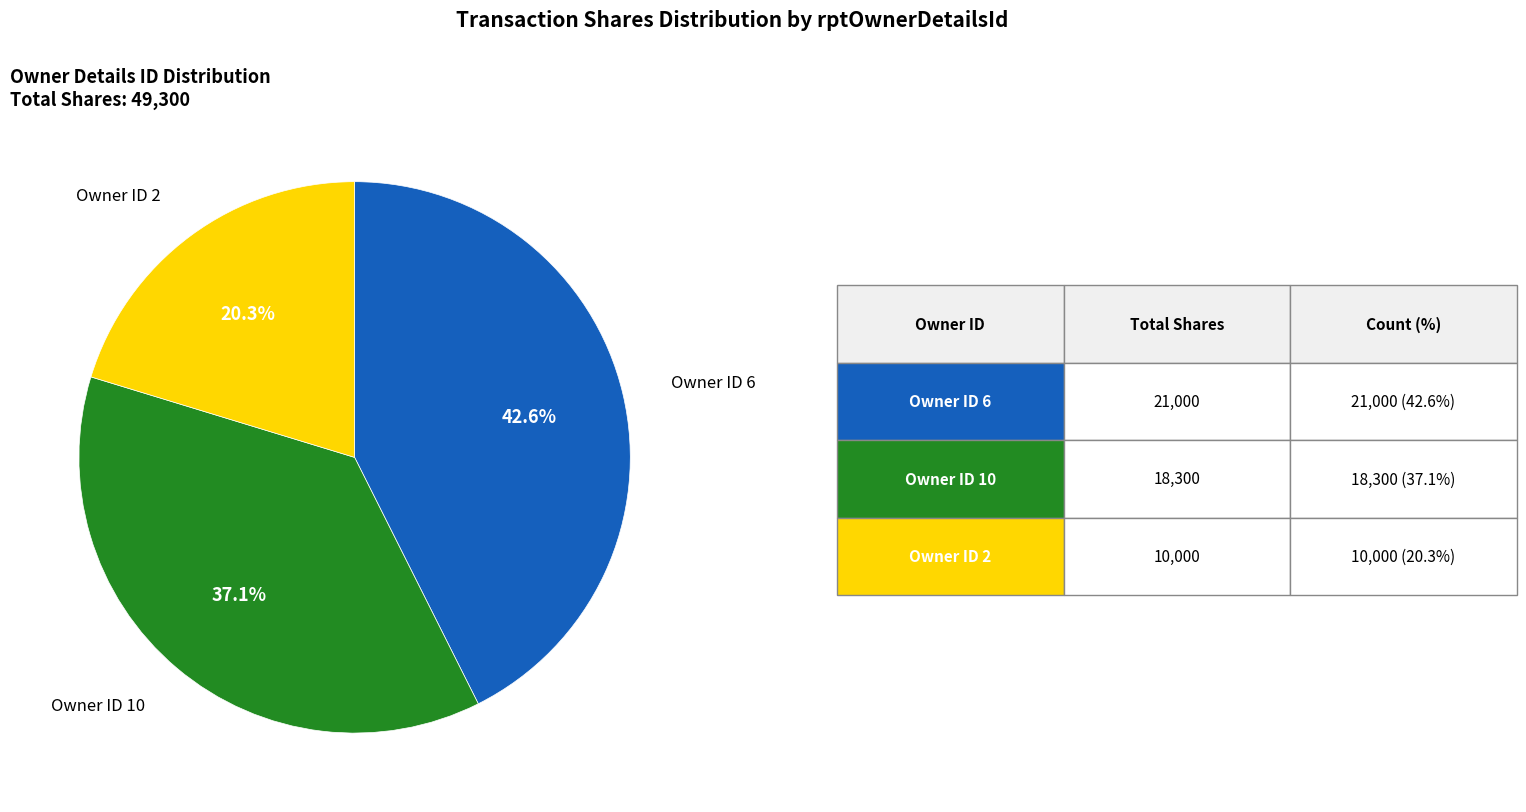

Is there a majority slice in this chart?

No